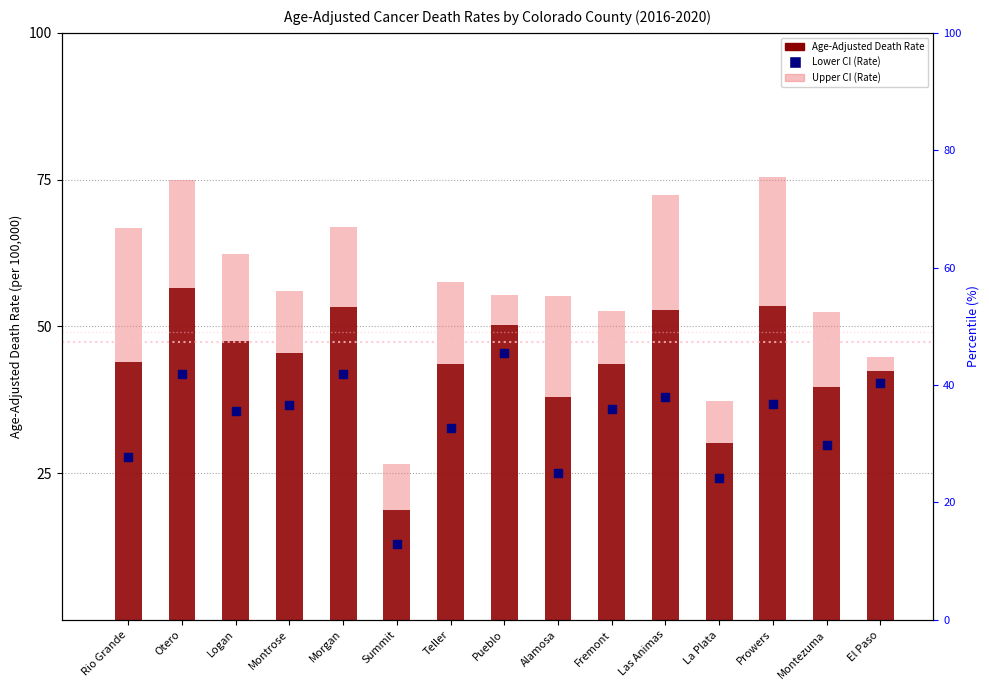

Is the value of Lower CI (Rate) at Pueblo greater than the value of Age-Adjusted Death Rate at Montezuma?

Yes